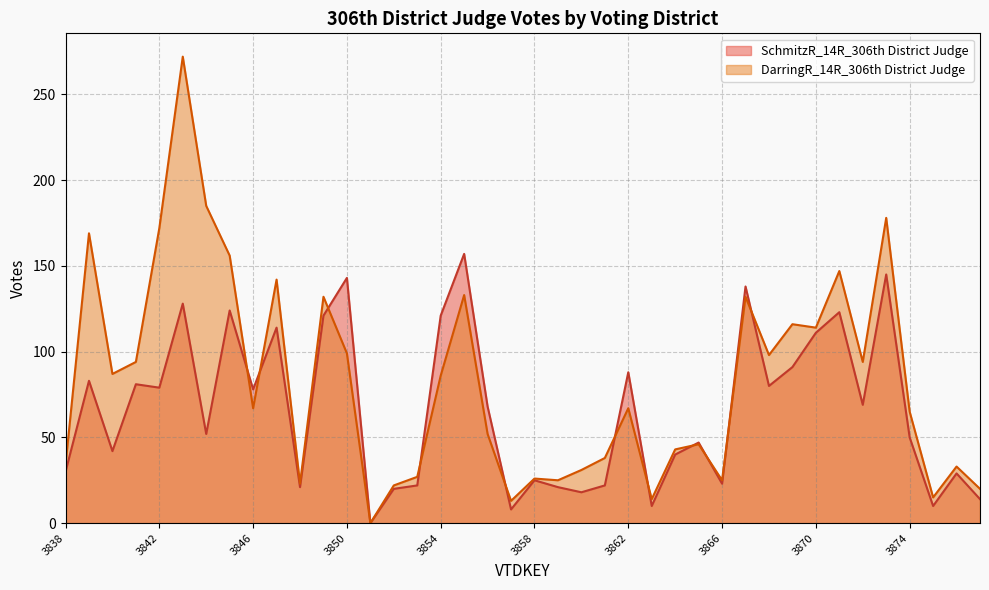

What is the value of the DarringR_14R_306th District Judge point at the 3rd from the left?

87